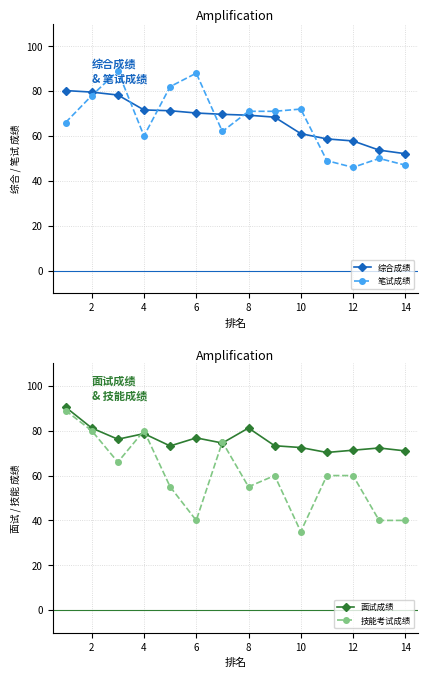

Is it true that 面试成绩 equals 104.3 at 4?

False